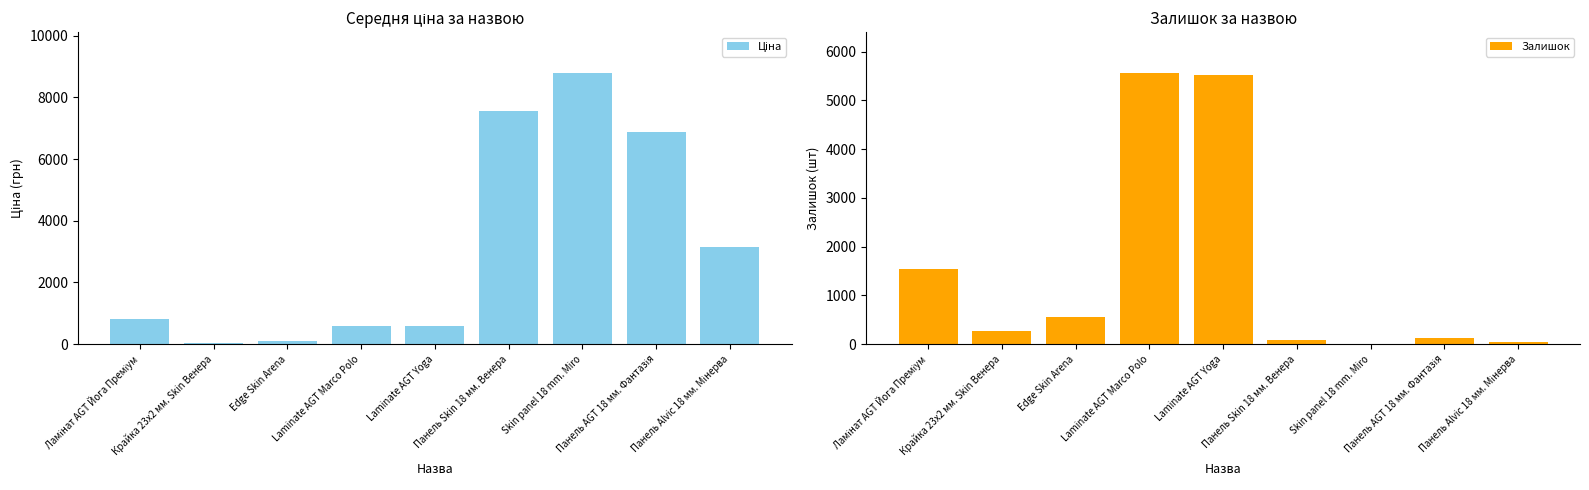

What value does the Ціна series have at Панель Skin 18 мм. Венера?

7545.9